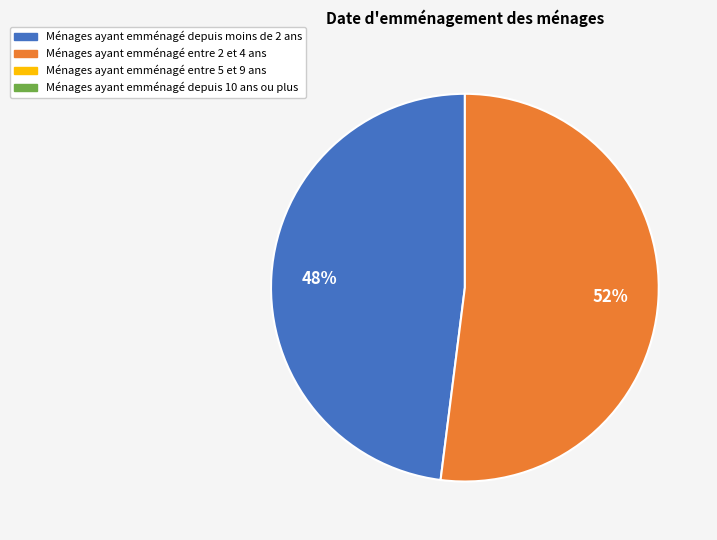

To the nearest percent, what is the average slice percentage?

50%